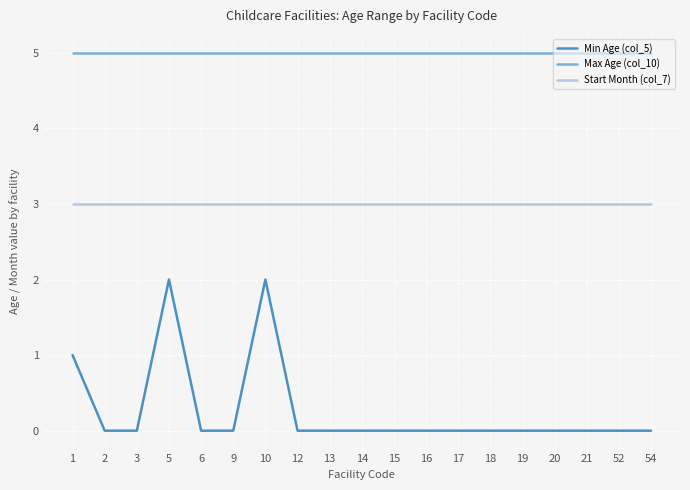

What is the total value across all series at 17?

8